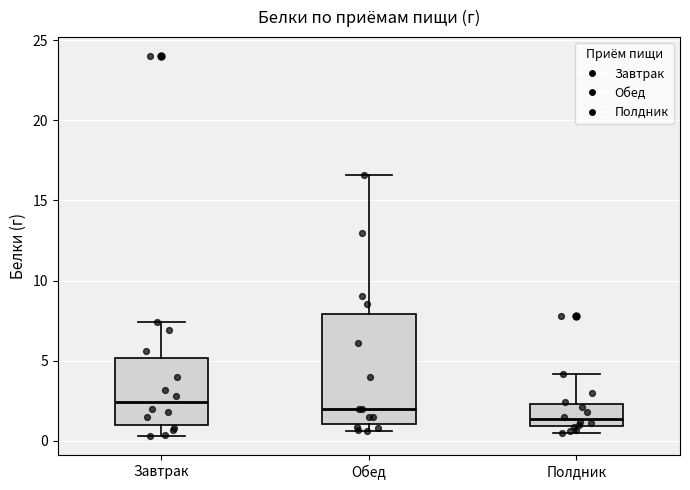

Where is the upper edge of the box for Завтрак on the y-axis? The values are not printed on the chart, so give them approximately, as read against the axis.

5.0